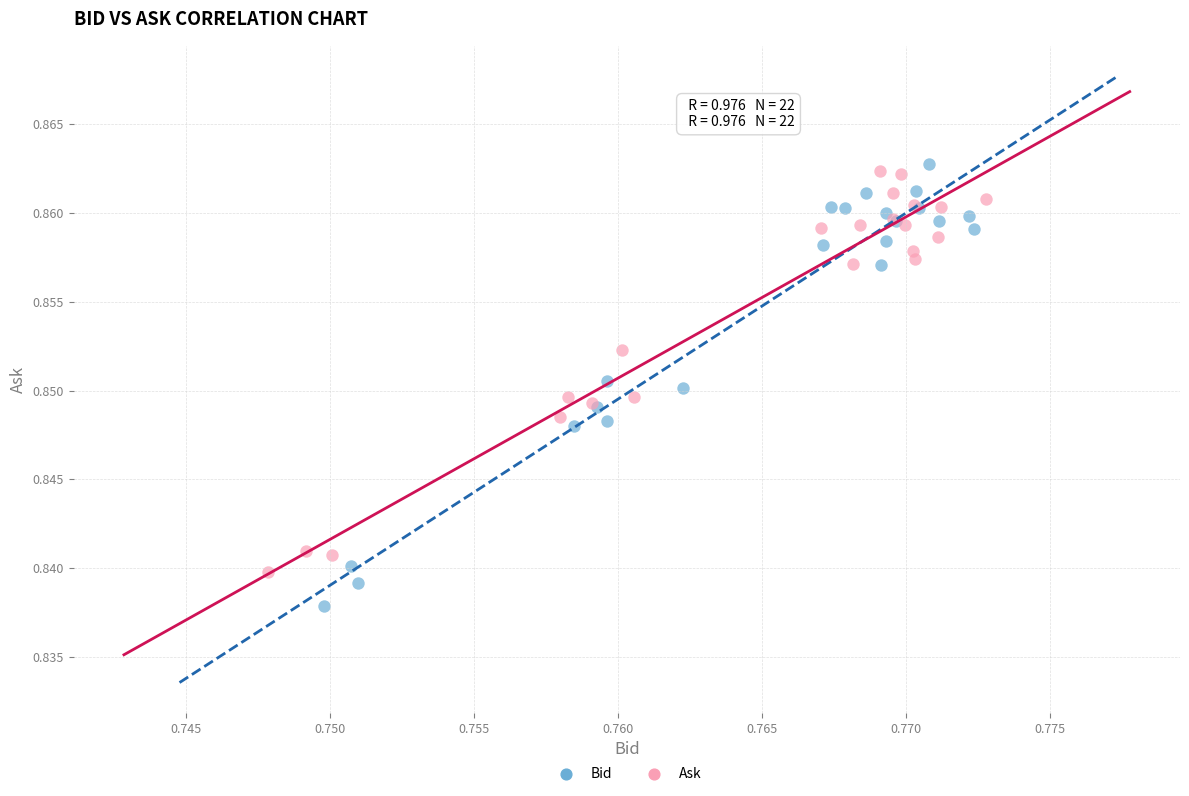

Which series contains the lowest Y value?

Bid